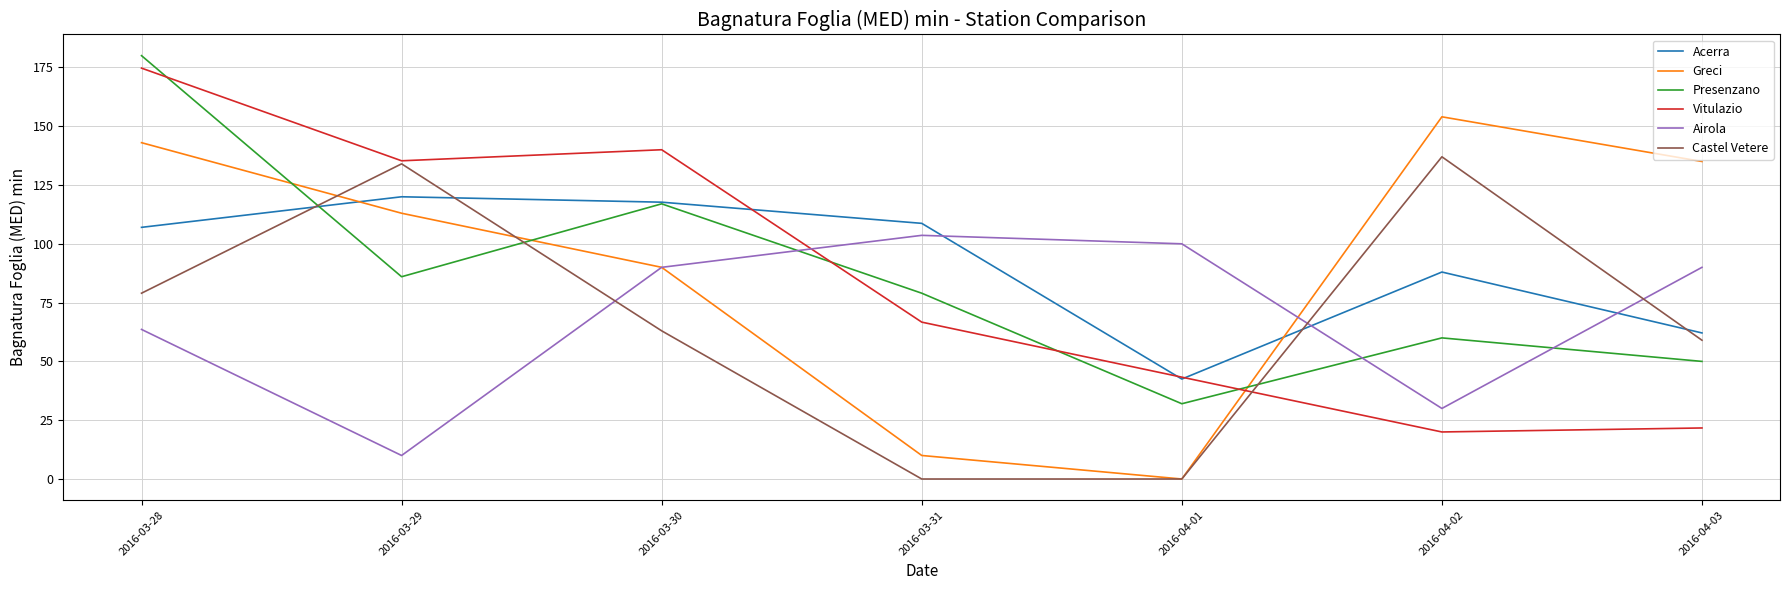

Between 2016-04-01 and 2016-04-03, which series saw the biggest shift?

Greci